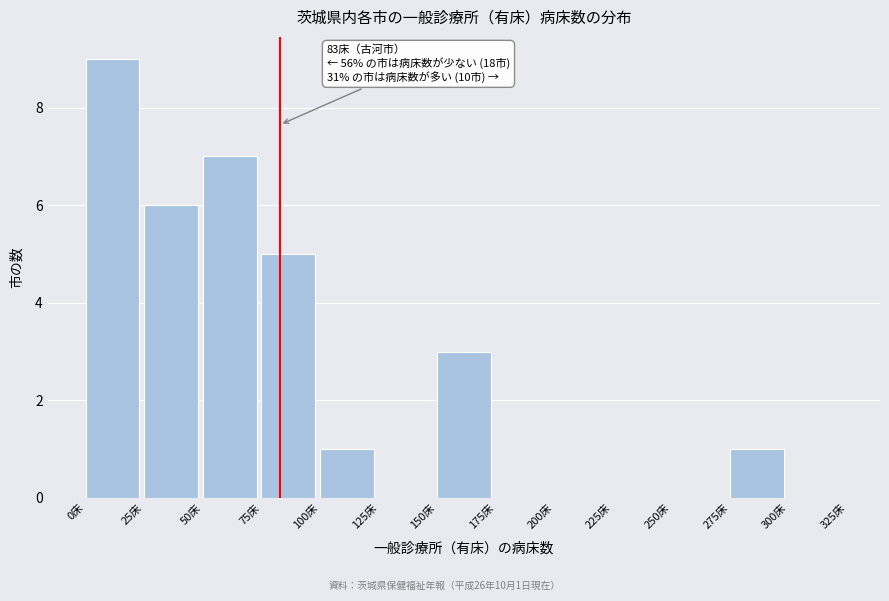

Which range on the x-axis has the tallest bar?

0 to 25